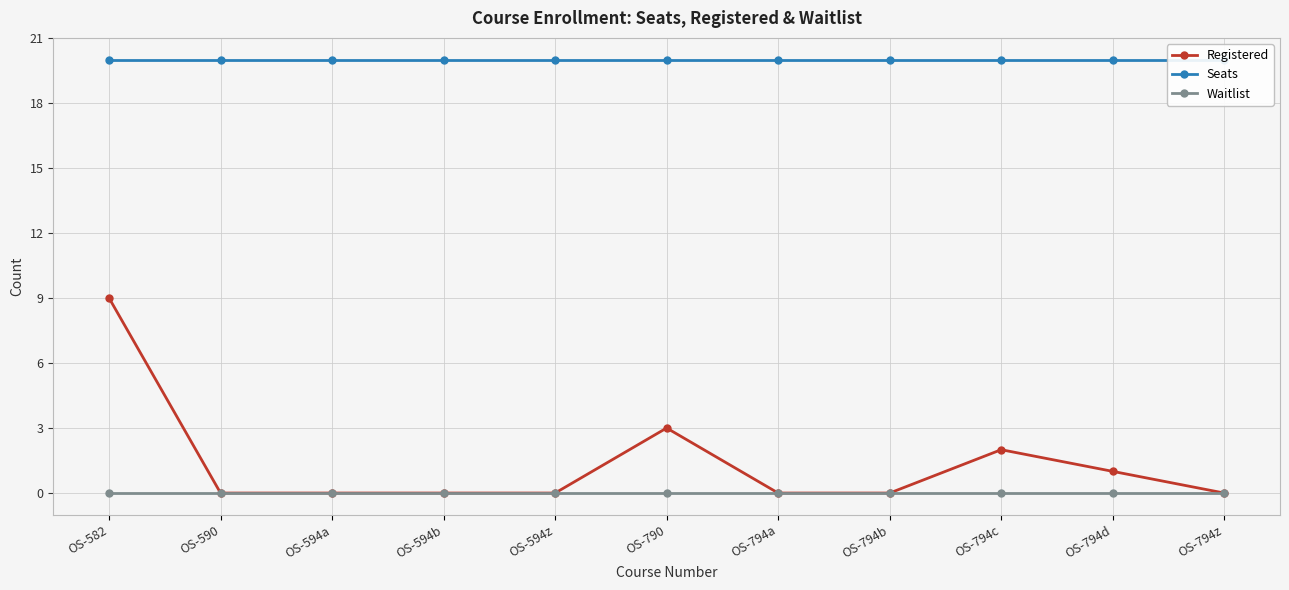

The Seats series shows 20 at OS-594b. True or false?

True